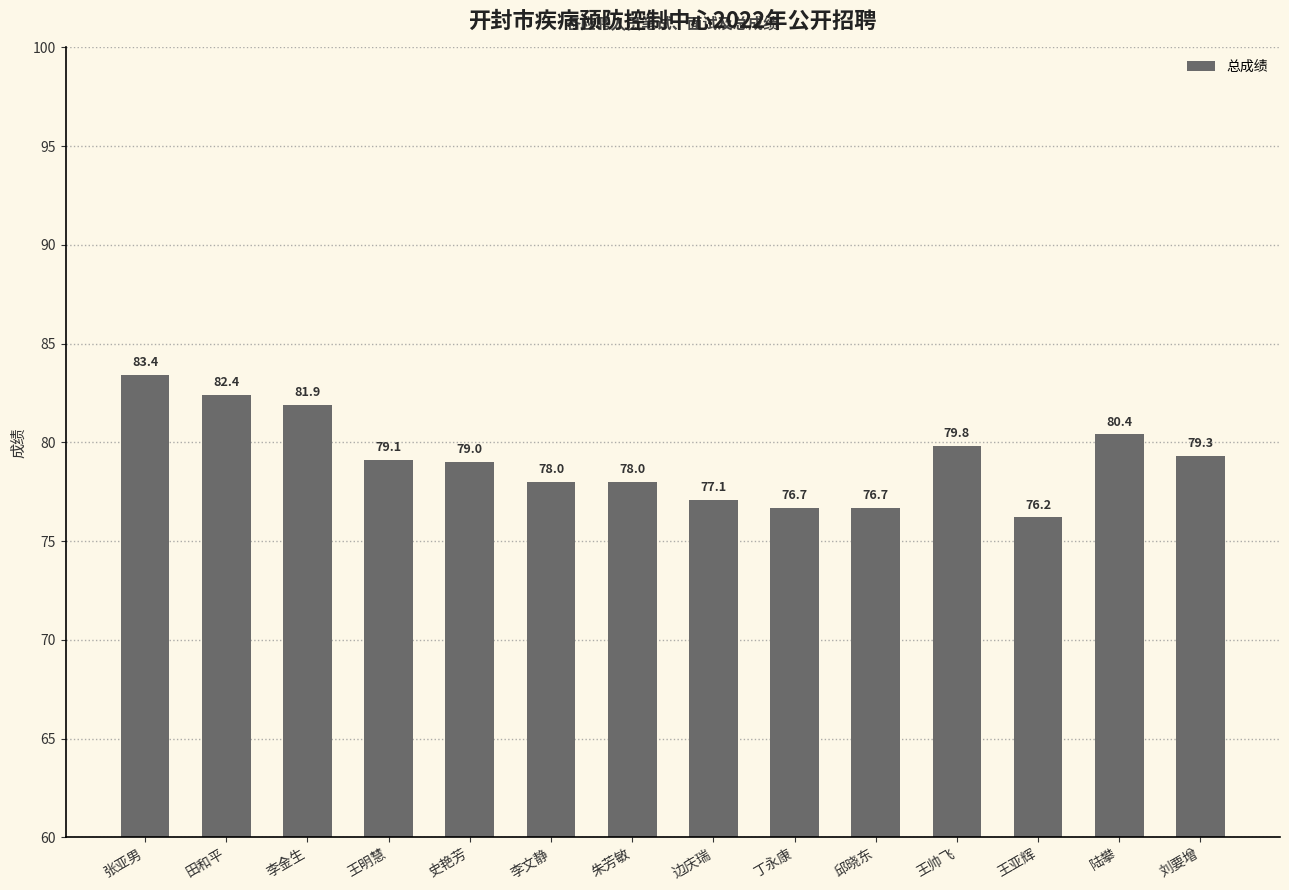

The chart shows a value of 76.2 at 王亚辉. True or false?

True